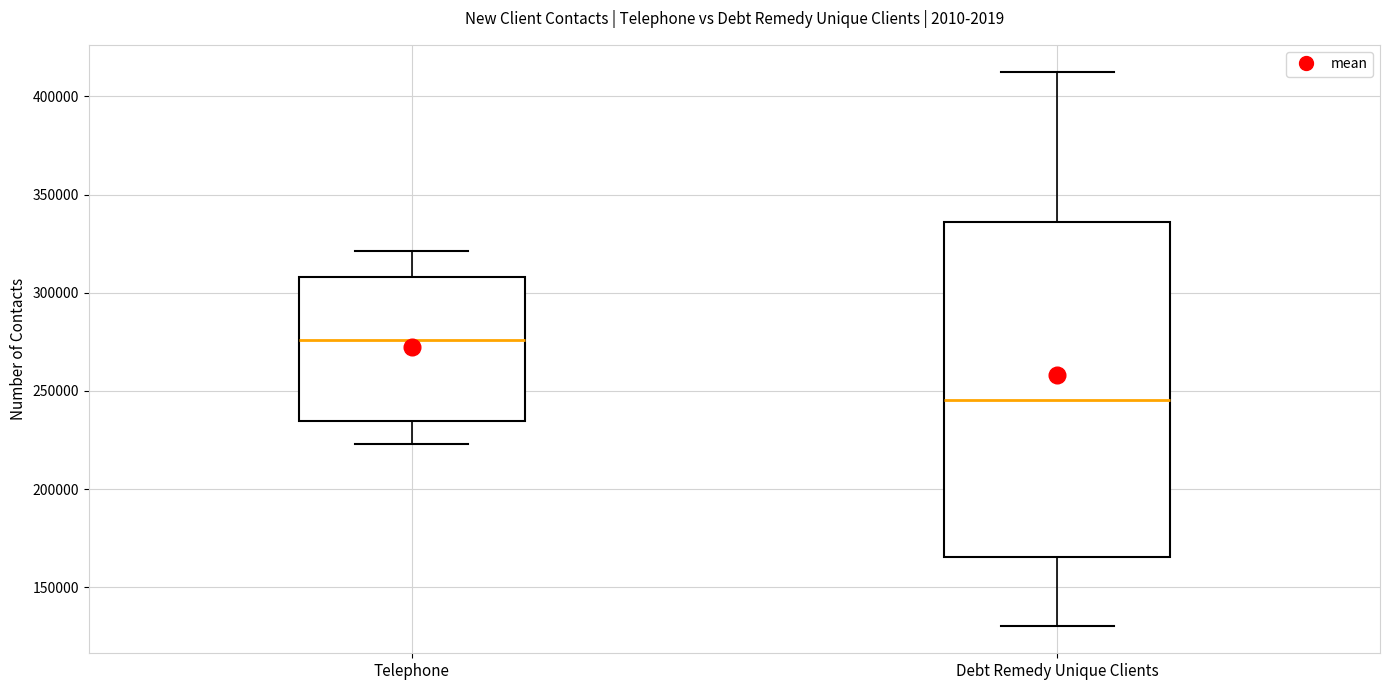

Which box has the highest median line?

Telephone